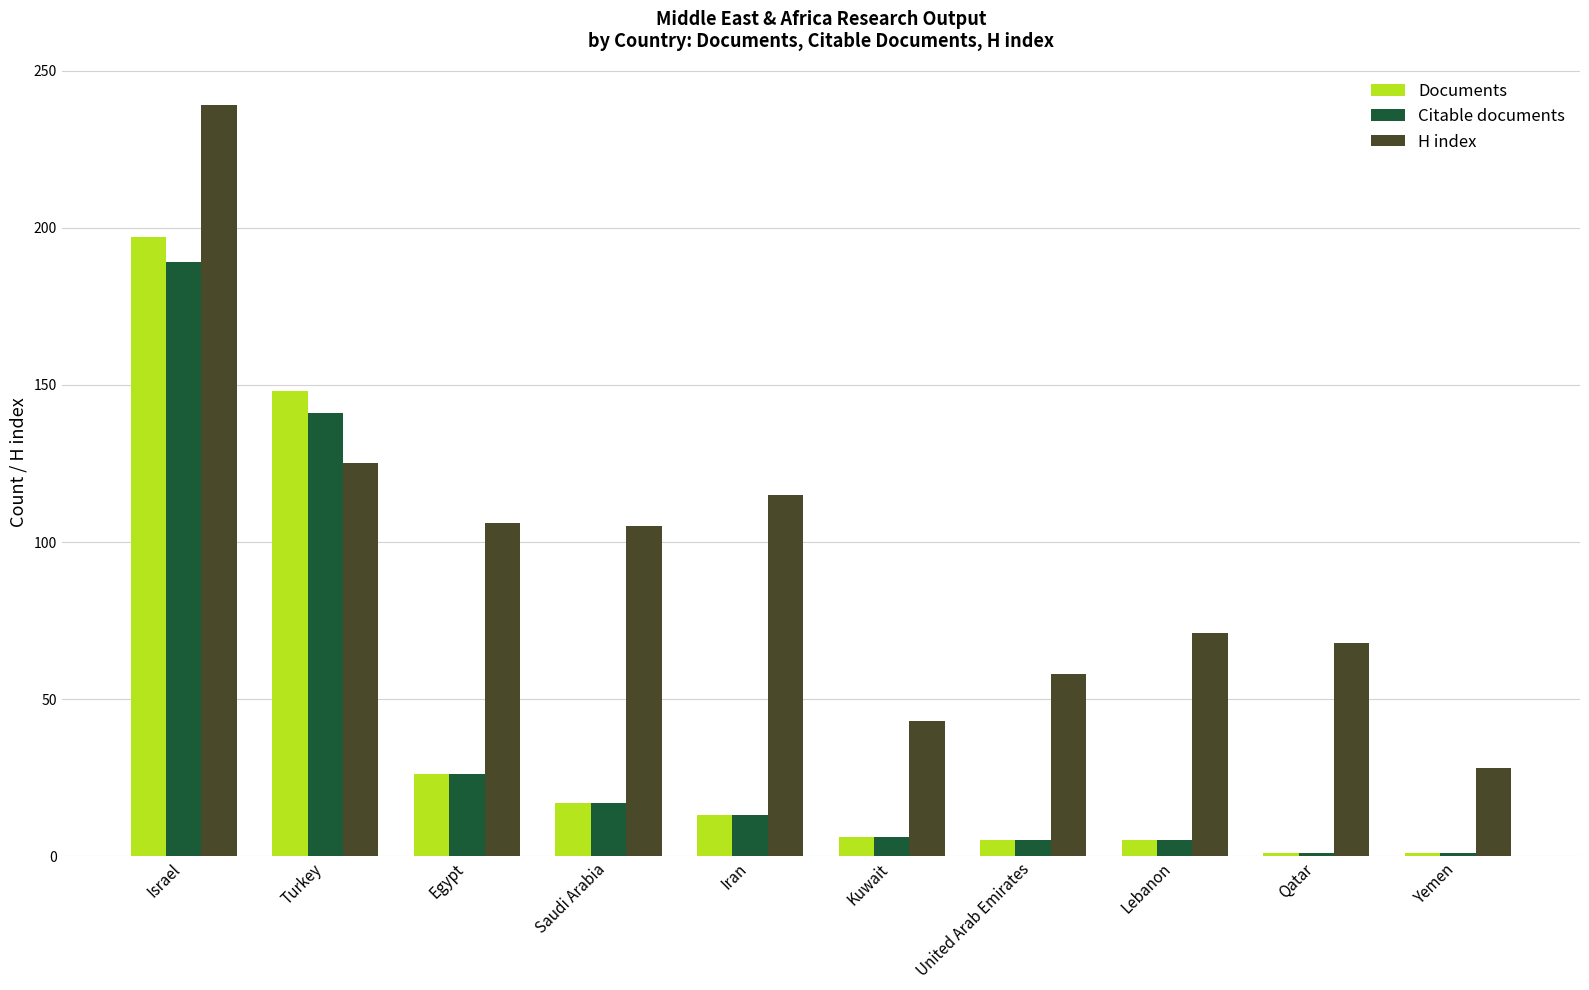

Between Turkey and United Arab Emirates, which series saw the biggest shift?

Documents